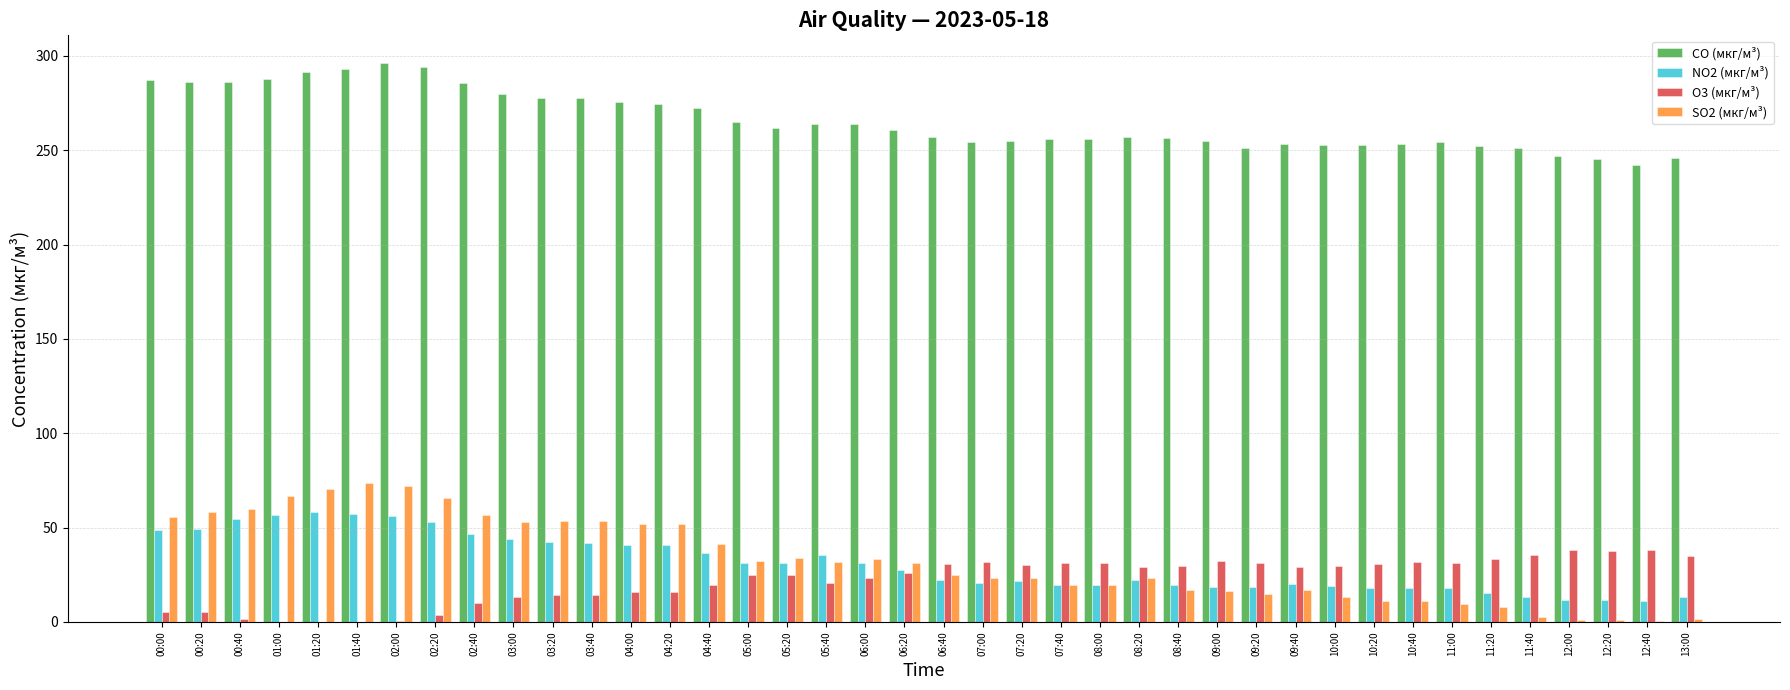

Is the value of O3 (мкг/м³) at 02:40 greater than the value of CO (мкг/м³) at 11:00?

No